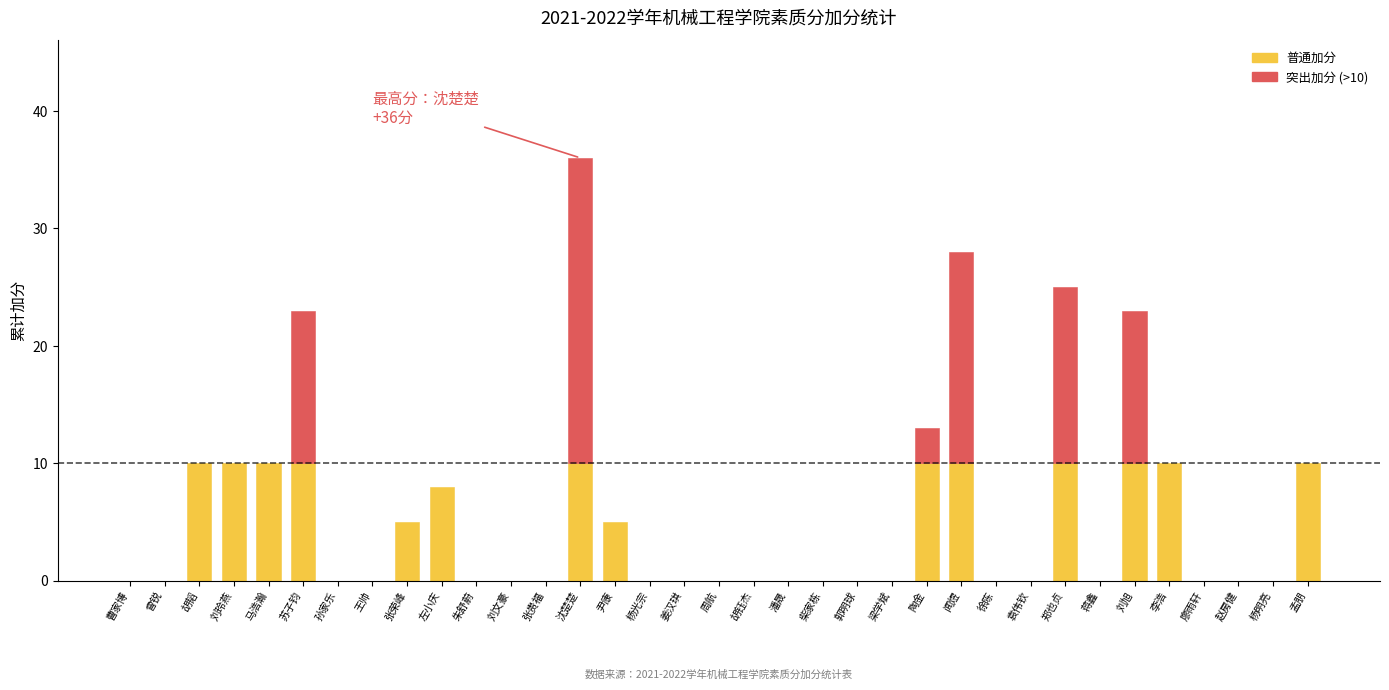

Does the chart contain any negative values?

No